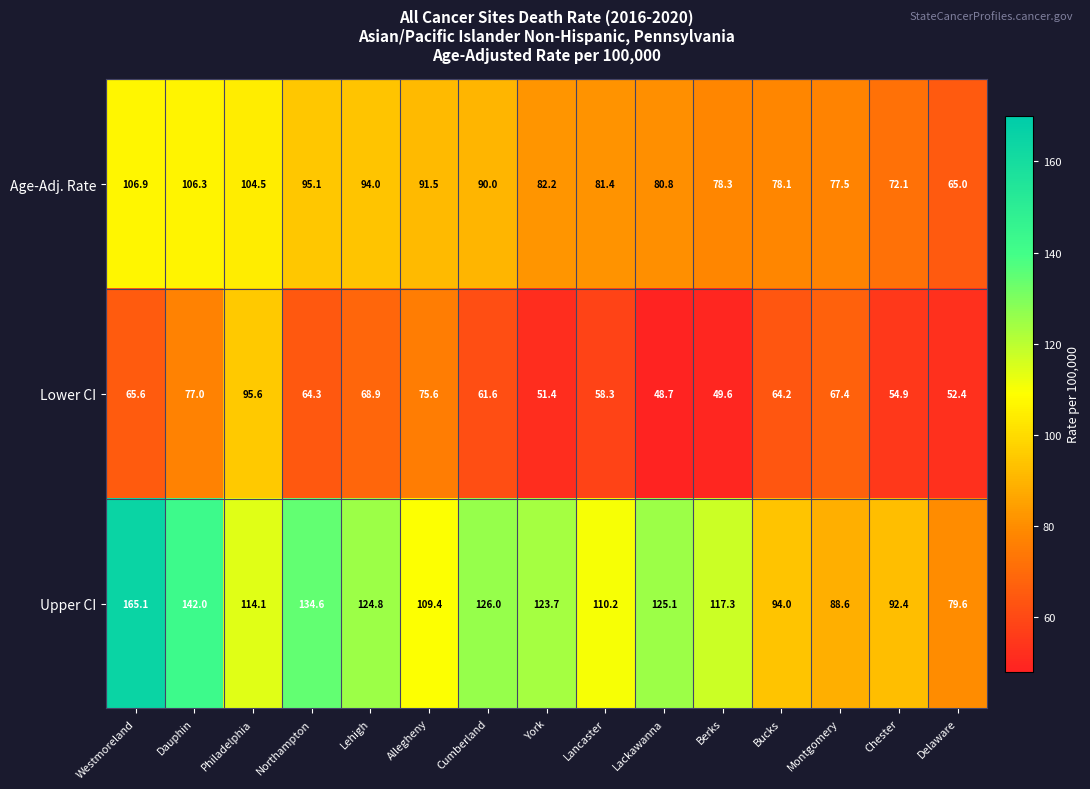

List the series in order of their overall mean, highest first.

Upper CI, Age-Adj. Rate, Lower CI